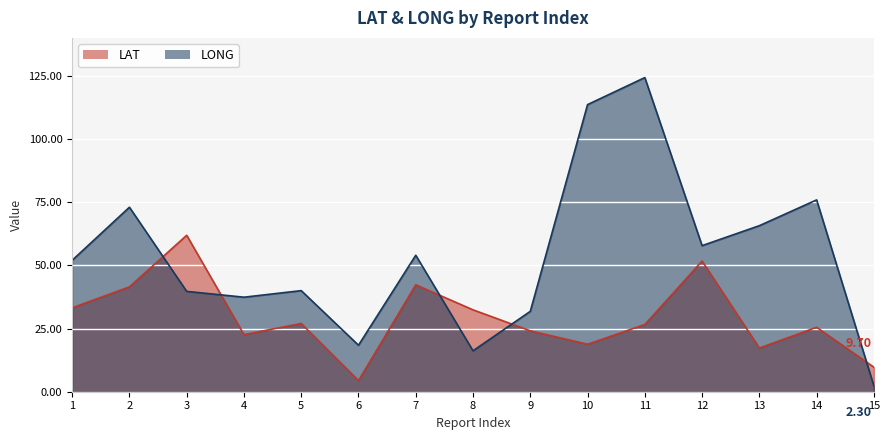

What are all the series names shown in the legend?

LAT, LONG